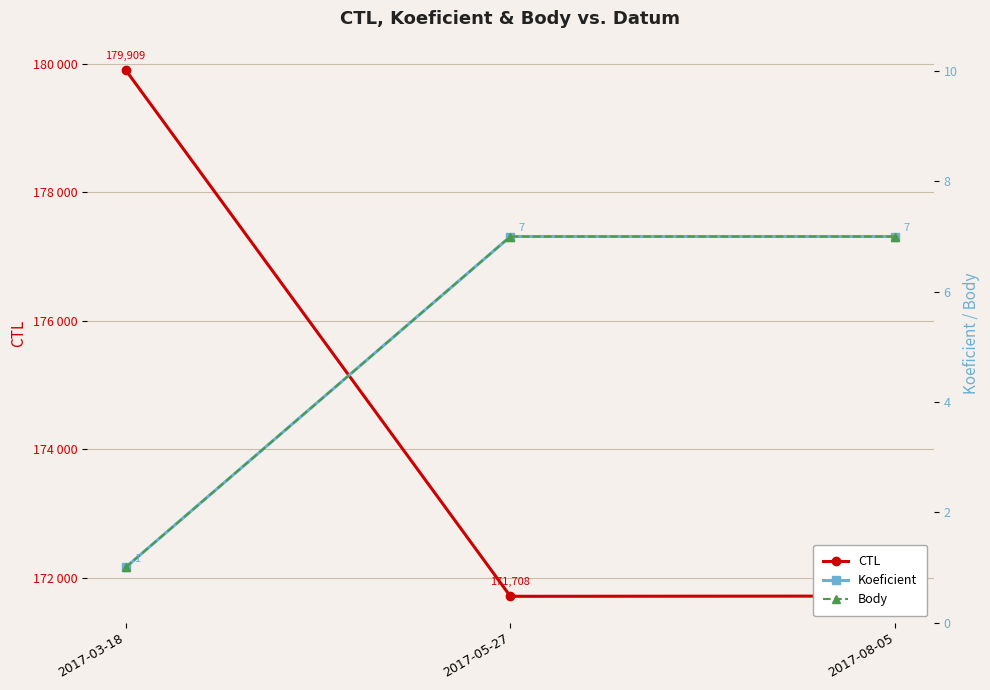

Which series has the widest spread of values?

CTL